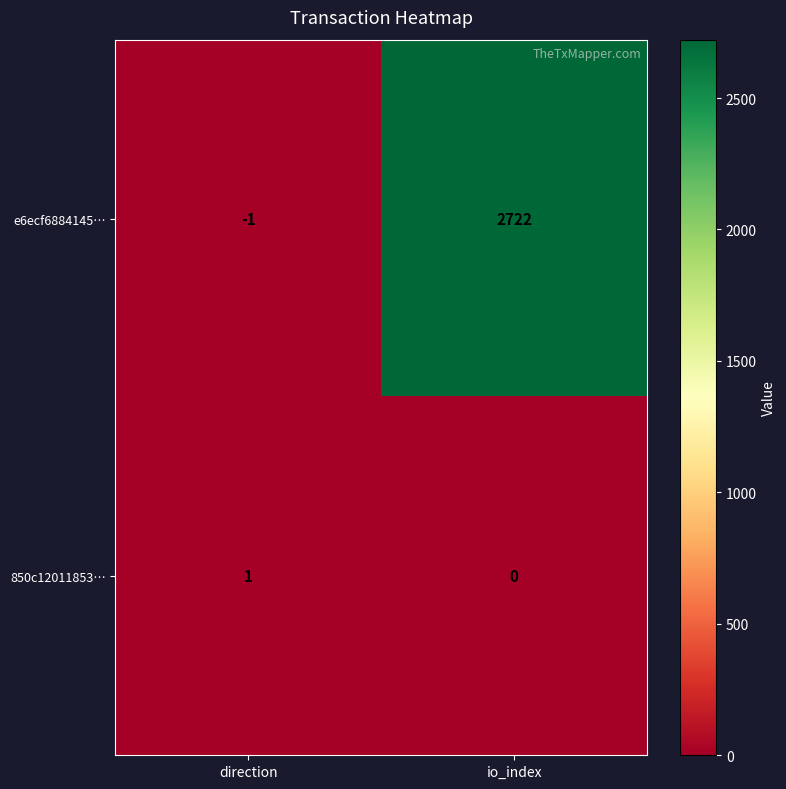

Which label corresponds to the smallest value in the chart?

direction